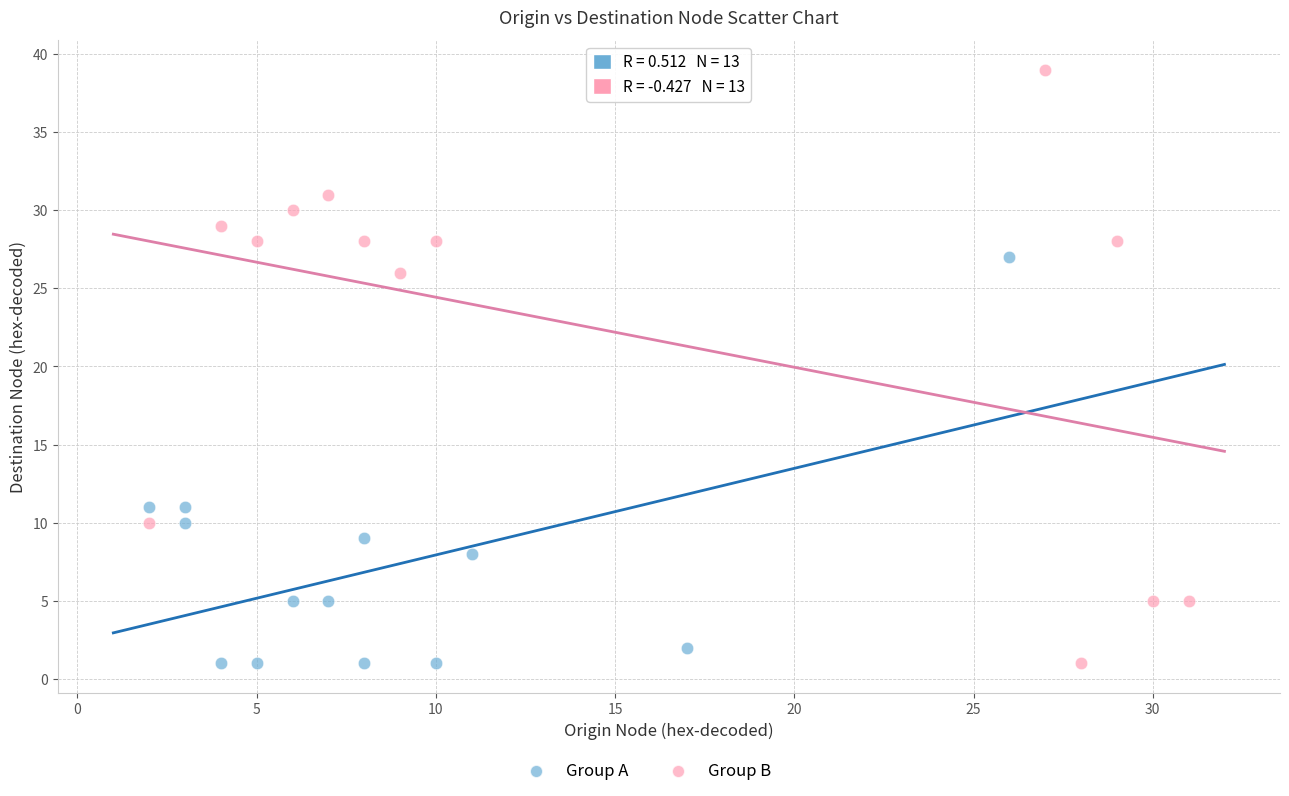

Which series contains the highest Y value?

Group B